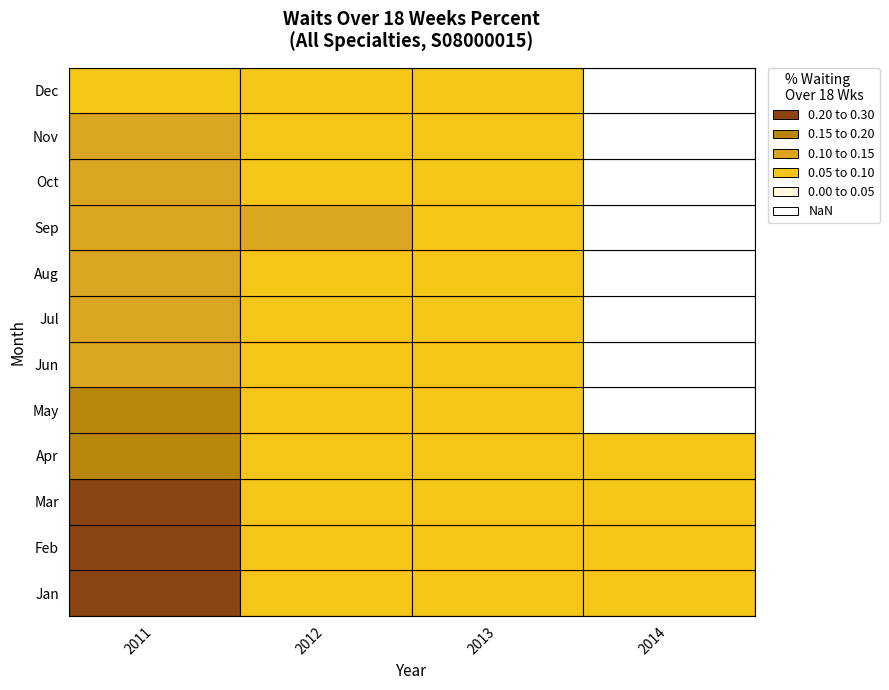

The value of 2012 at Feb is 0.1. True or false?

True